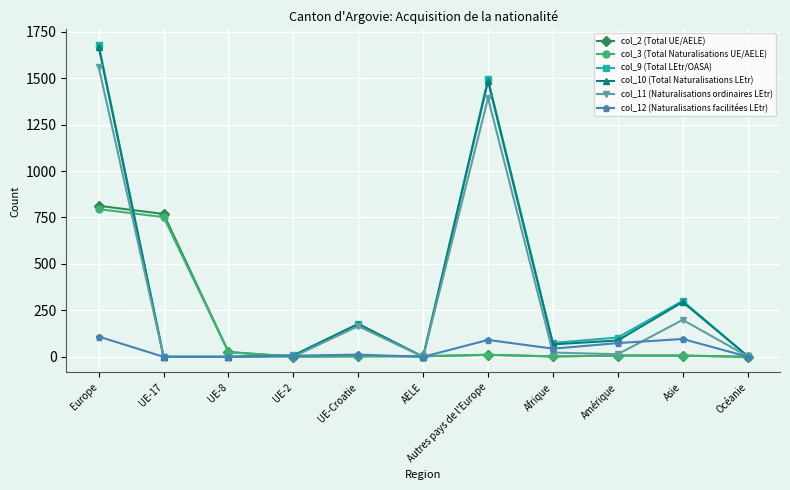

Is the value of col_10 (Total Naturalisations LEtr) at Europe greater than the value of col_3 (Total Naturalisations UE/AELE) at UE-17?

Yes